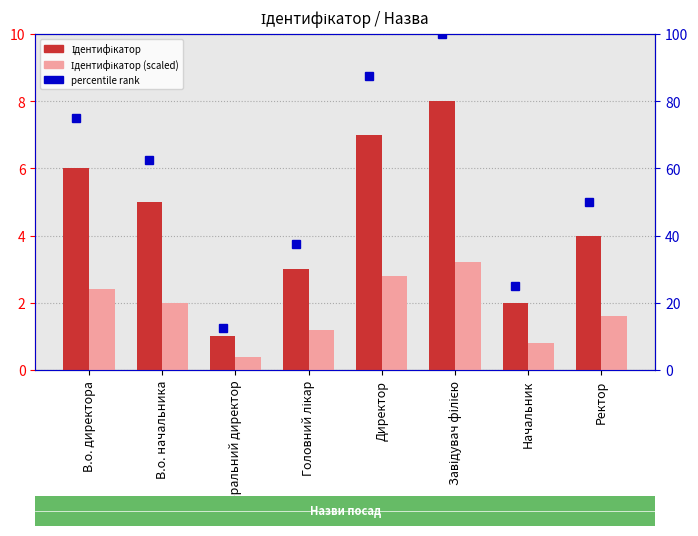

At which label does Ідентифікатор first exceed 5?

В.о. директора